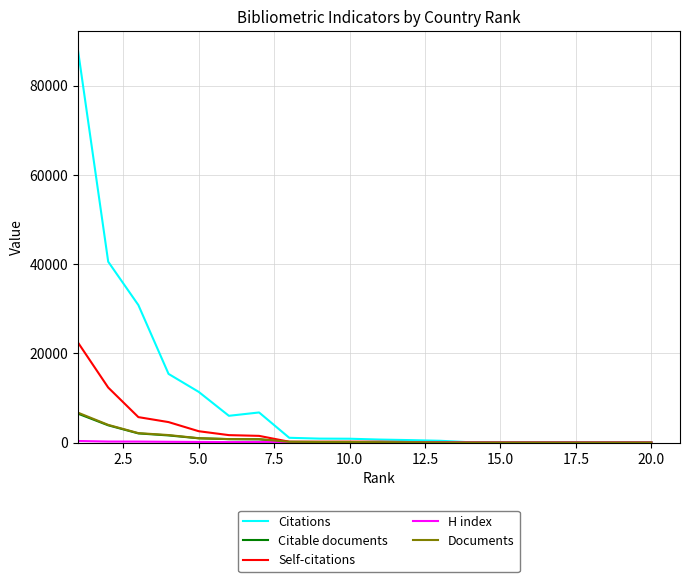

Which series has the widest spread of values?

Citations